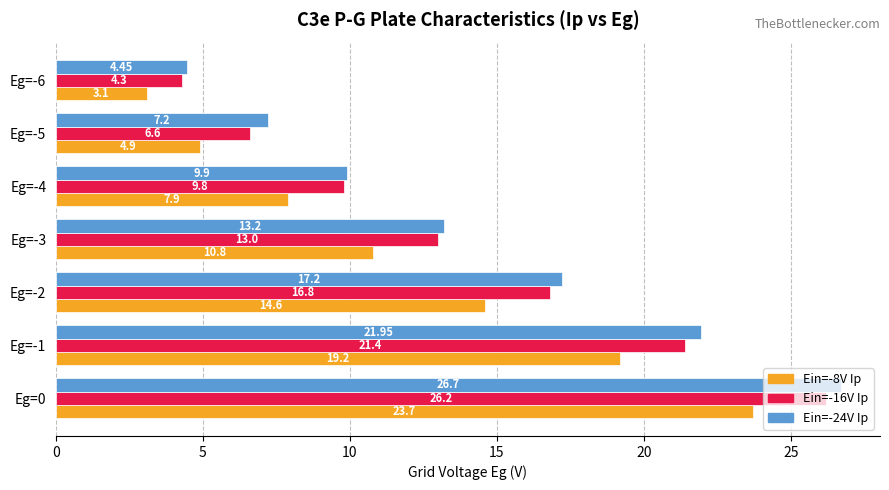

What are all the series names shown in the legend?

Ein=-8V Ip, Ein=-16V Ip, Ein=-24V Ip